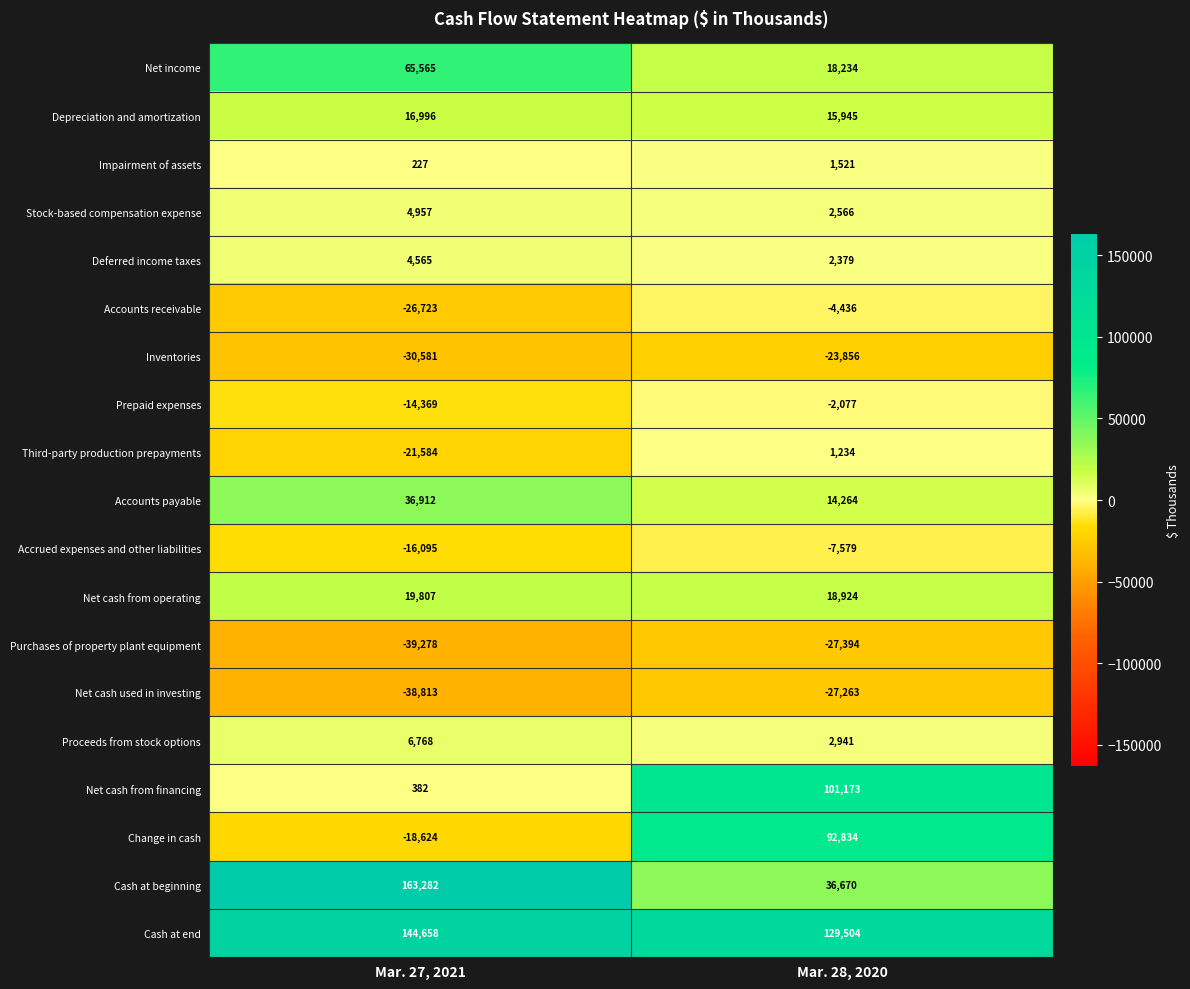

Rank the series at Mar. 28, 2020 from highest to lowest value.

Cash at end, Net cash from financing, Change in cash, Cash at beginning, Net cash from operating, Net income, Depreciation and amortization, Accounts payable, Proceeds from stock options, Stock-based compensation expense, Deferred income taxes, Impairment of assets, Third-party production prepayments, Prepaid expenses, Accounts receivable, Accrued expenses and other liabilities, Inventories, Net cash used in investing, Purchases of property plant equipment